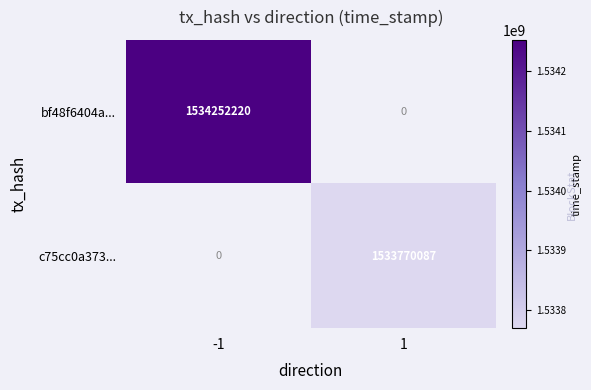

True or false: c75cc0a373... has a value of 955510295 at 1.

False